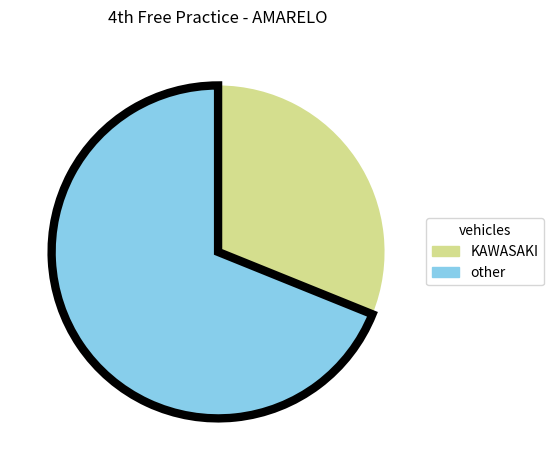

Rank the categories by value from lowest to highest.

KAWASAKI, other